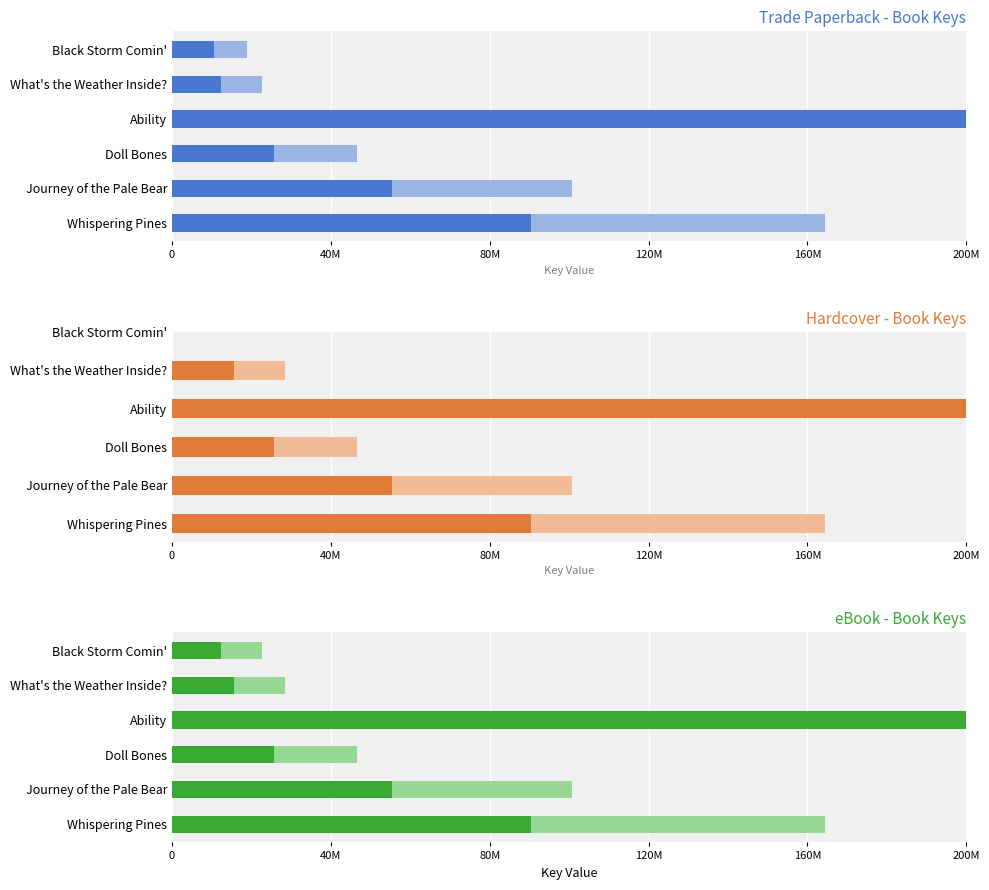

At which category is the sum across all series the highest?

Ability